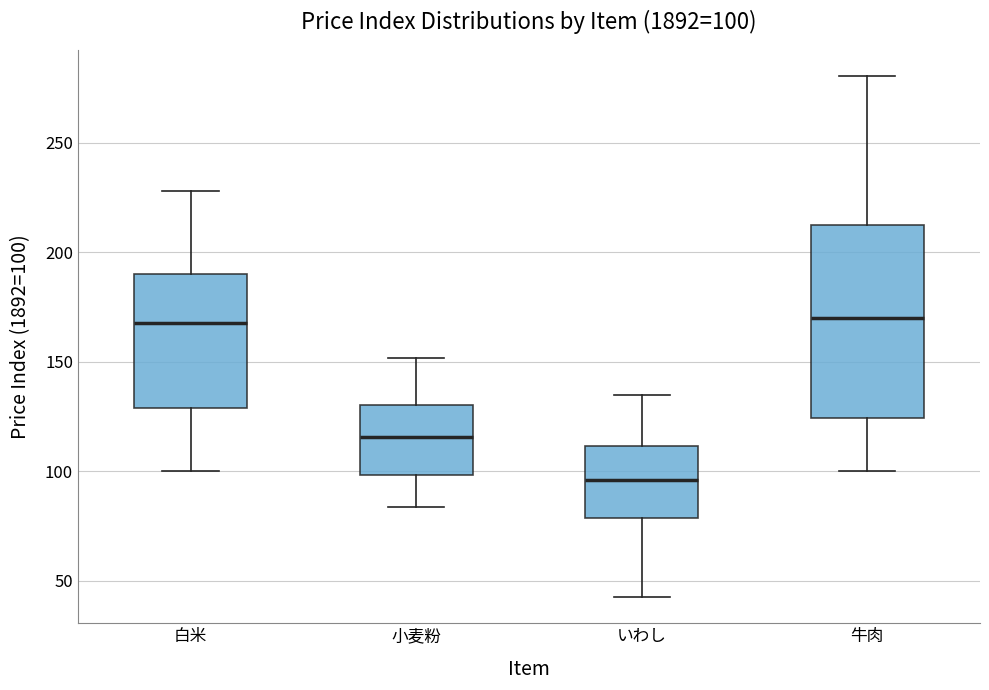

Comparing the boxes themselves (not the whiskers), which one is the tallest?

牛肉